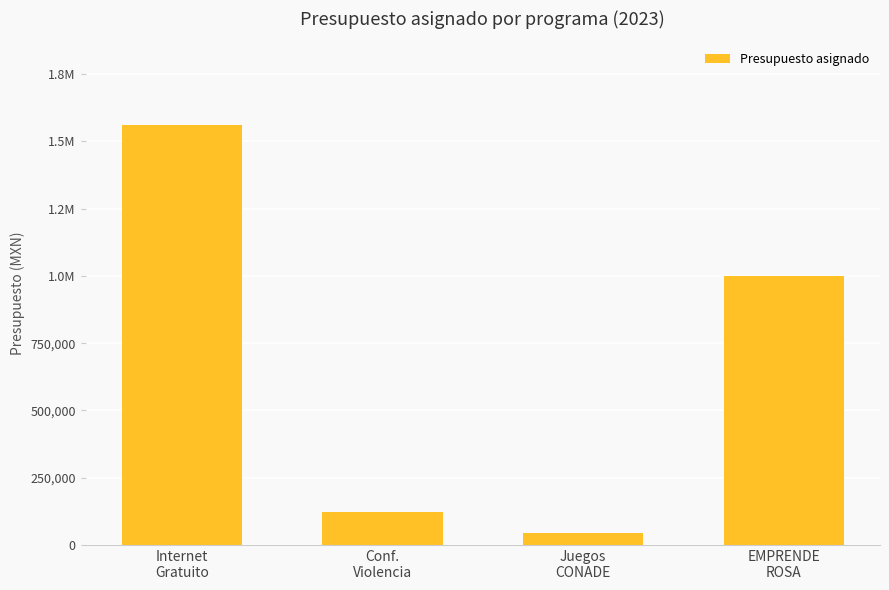

Which category has the highest value across all series?

Internet
Gratuito